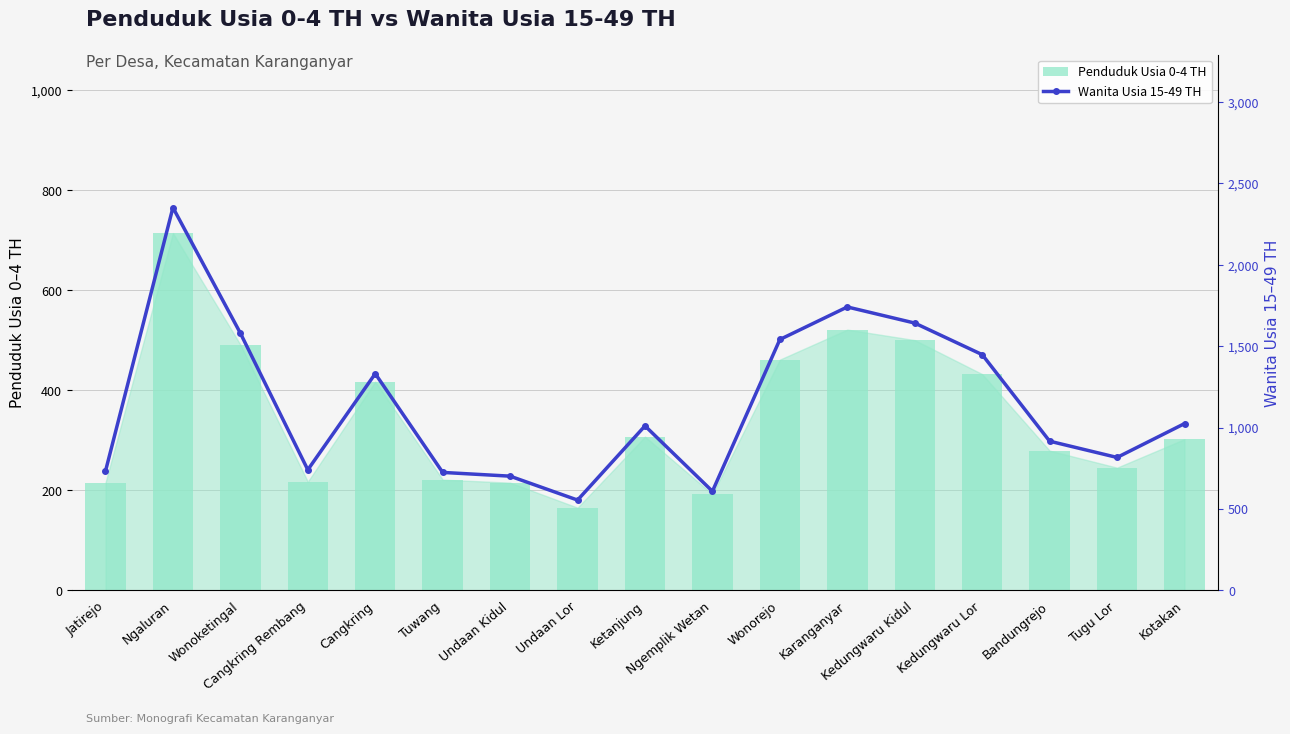

Count the number of data series in this chart.

2